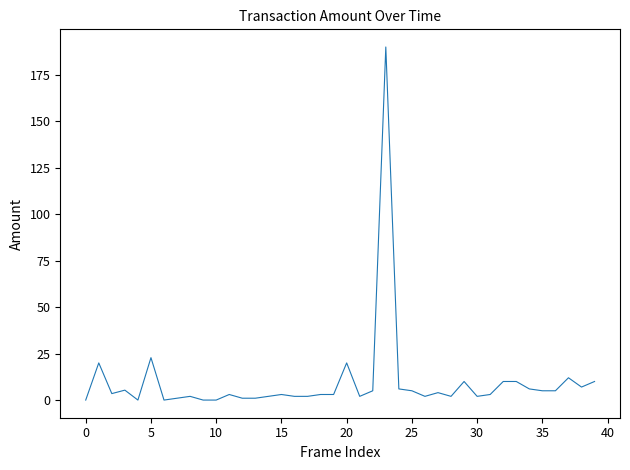

What is the difference between the maximum and minimum values?

190.0